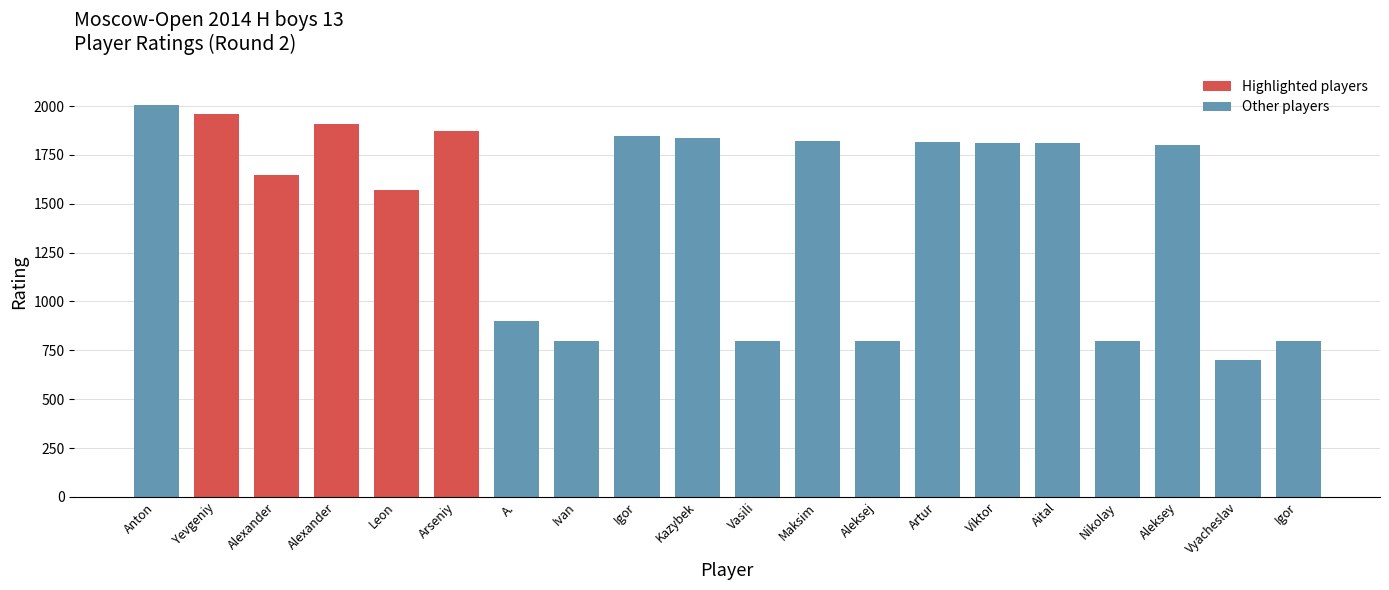

What is the change in value from Yevgeniy to Alexander?

-314